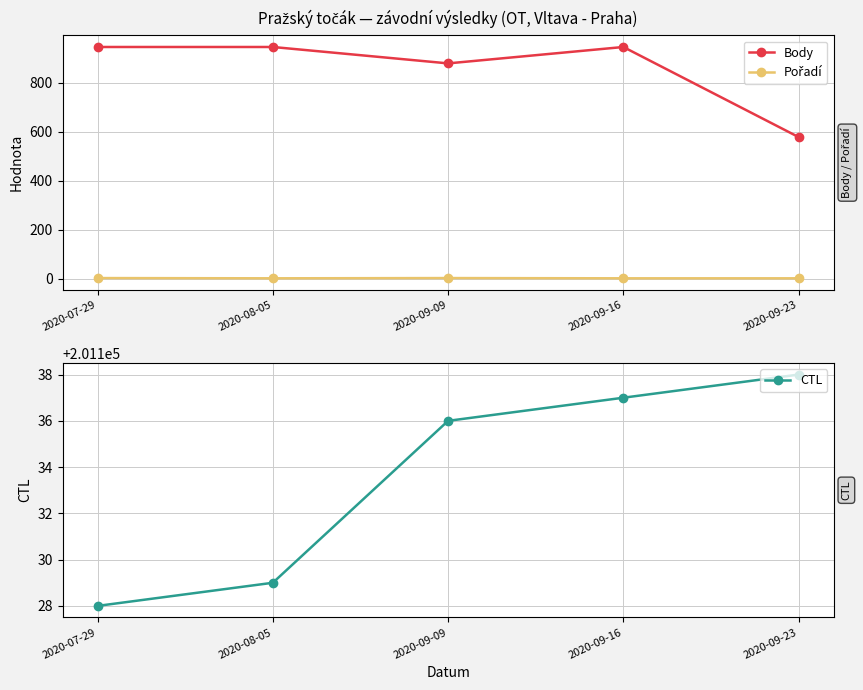

What is the sum of the Pořadí values at 2020-08-05 and 2020-09-16?

2